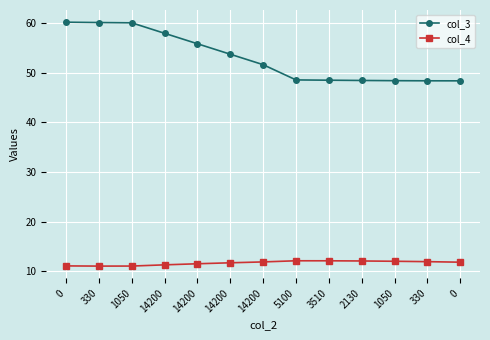

How many values in the col_3 series are below 51?

6